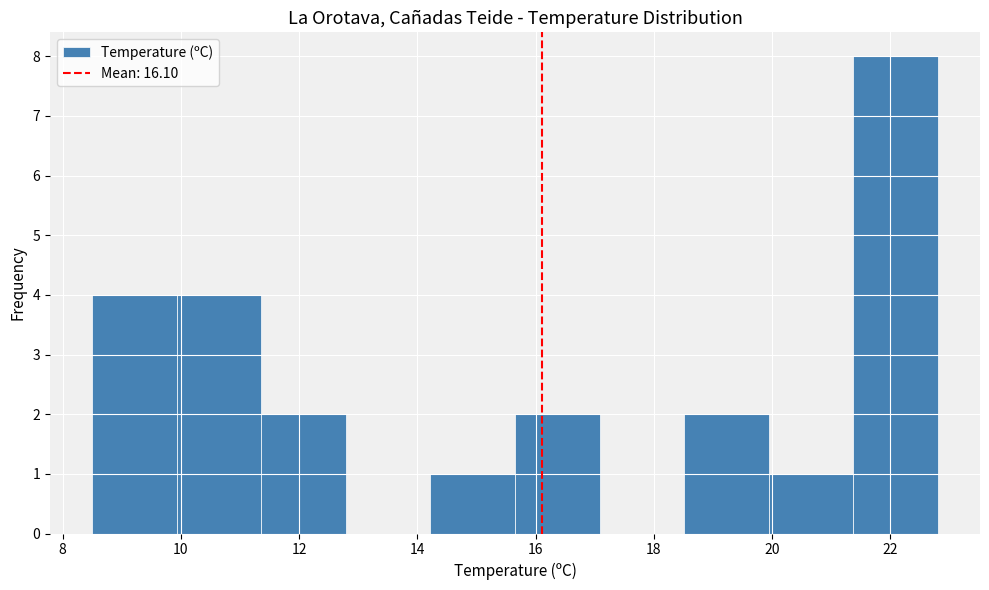

Reading left to right, list every bar in this chart as the range it spans on the x-axis followed by its height. Neither the bar edges nor the heights are printed on the chart, so give them approximately, as read against the axes.

8.6 to 10.0: 4
10.0 to 11.4: 4
11.4 to 12.8: 2
12.8 to 14.2: 0
14.2 to 15.6: 1
15.6 to 17.0: 2
17.0 to 18.6: 0
18.6 to 20.0: 2
20.0 to 21.4: 1
21.4 to 22.8: 8